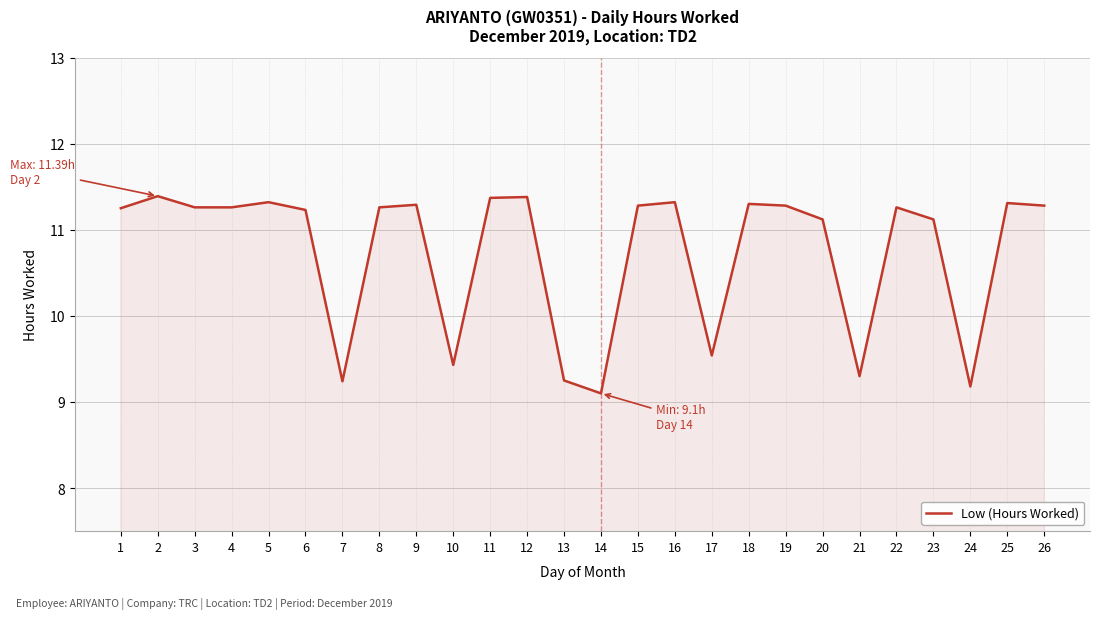

What is the ratio of the value at 7 to the value at 14?

1.0